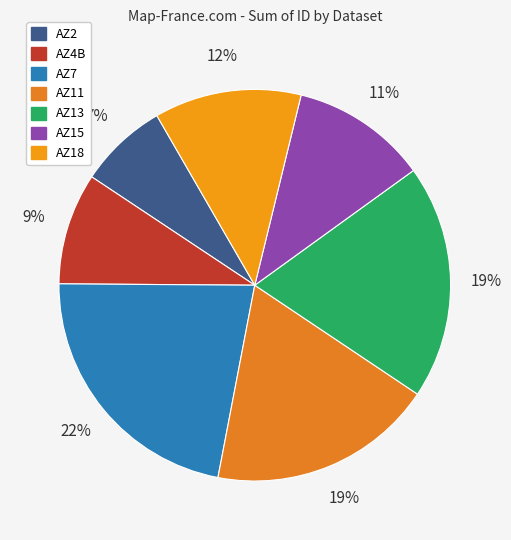

Count the number of slices in the pie.

7